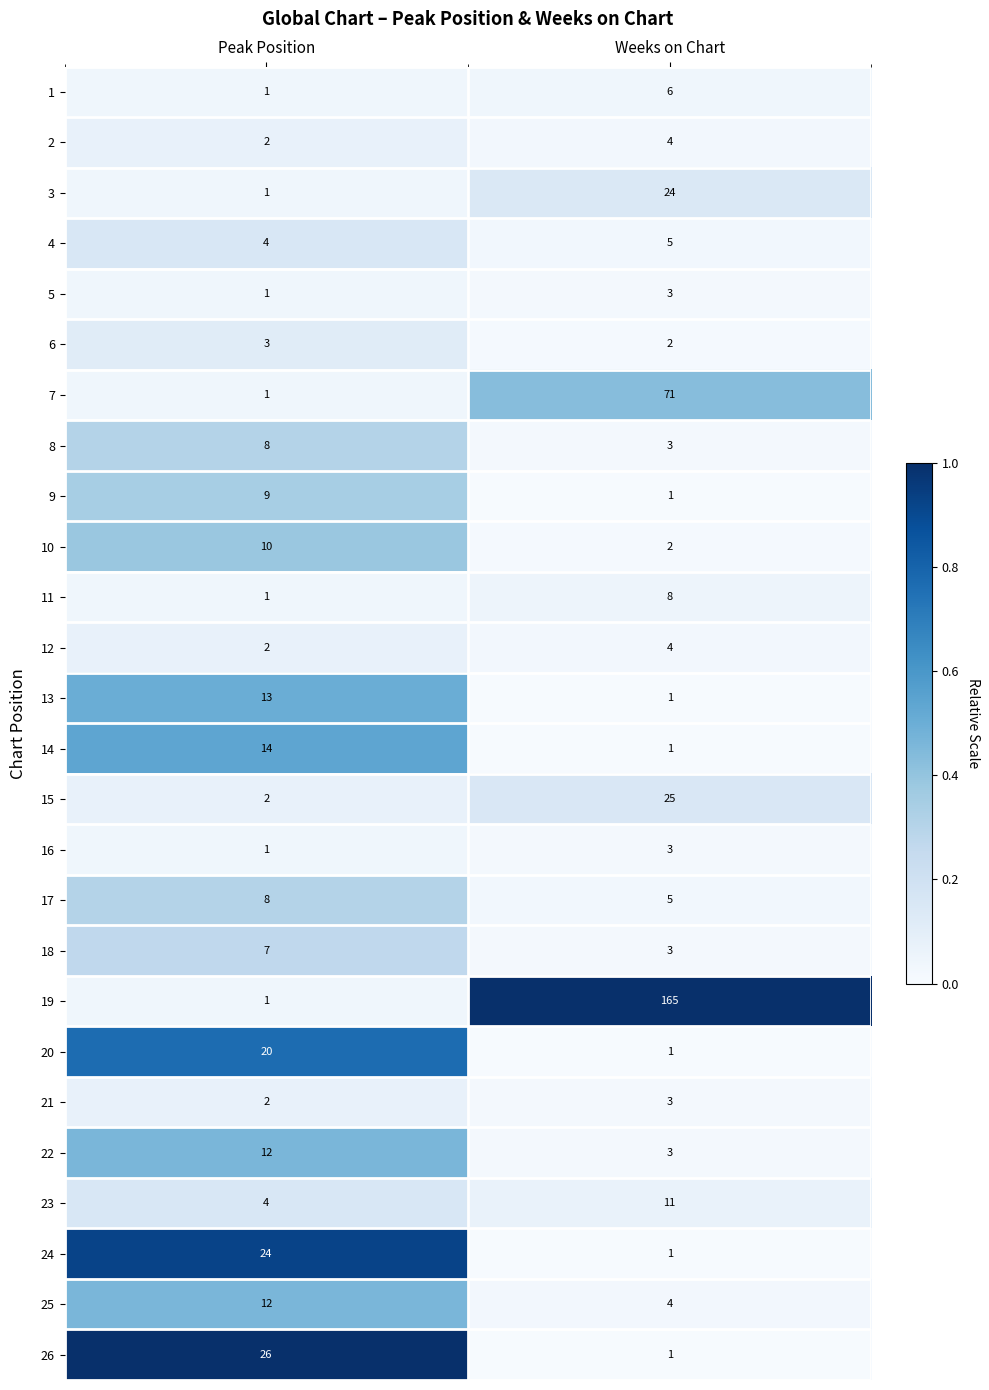

Which series has the largest total across all categories?

19